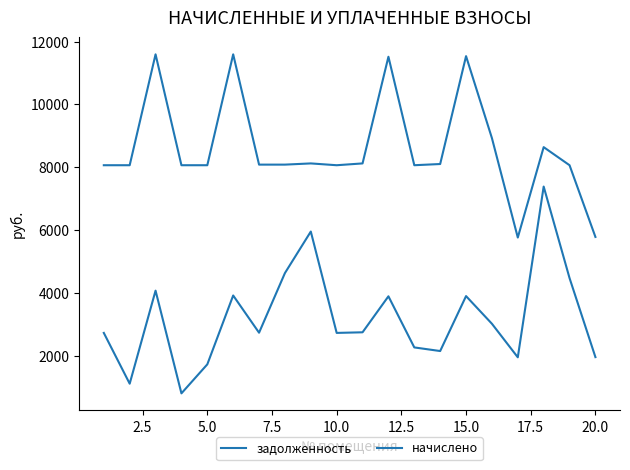

How many interior local peaks does the начислено series have?

6